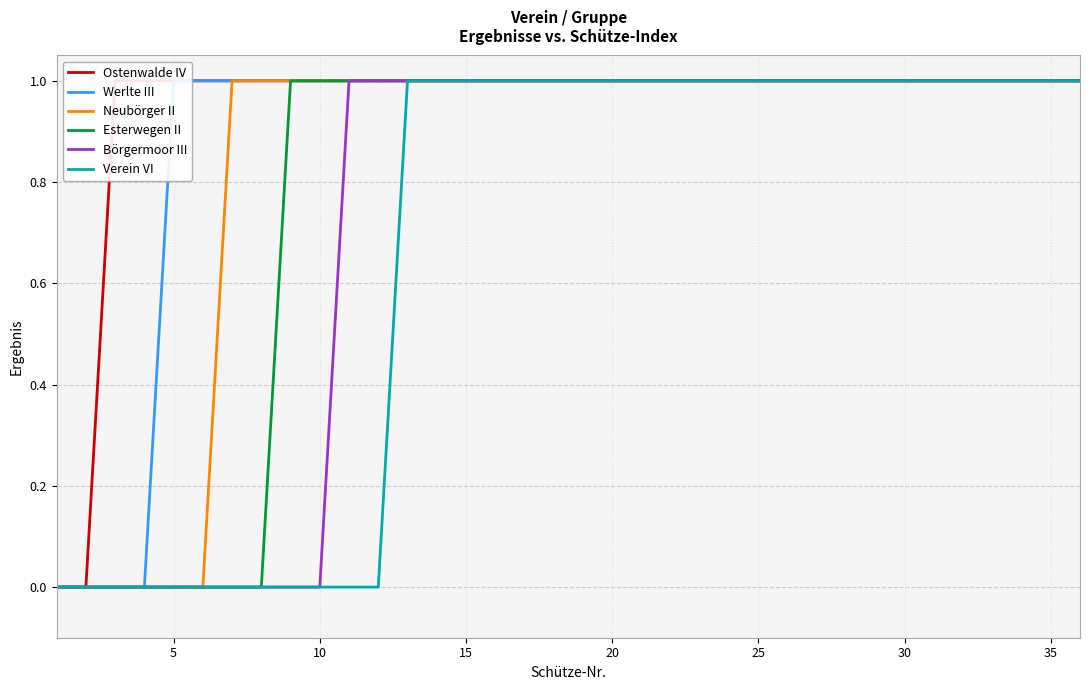

How many positive values does the Neubörger II series have?

30